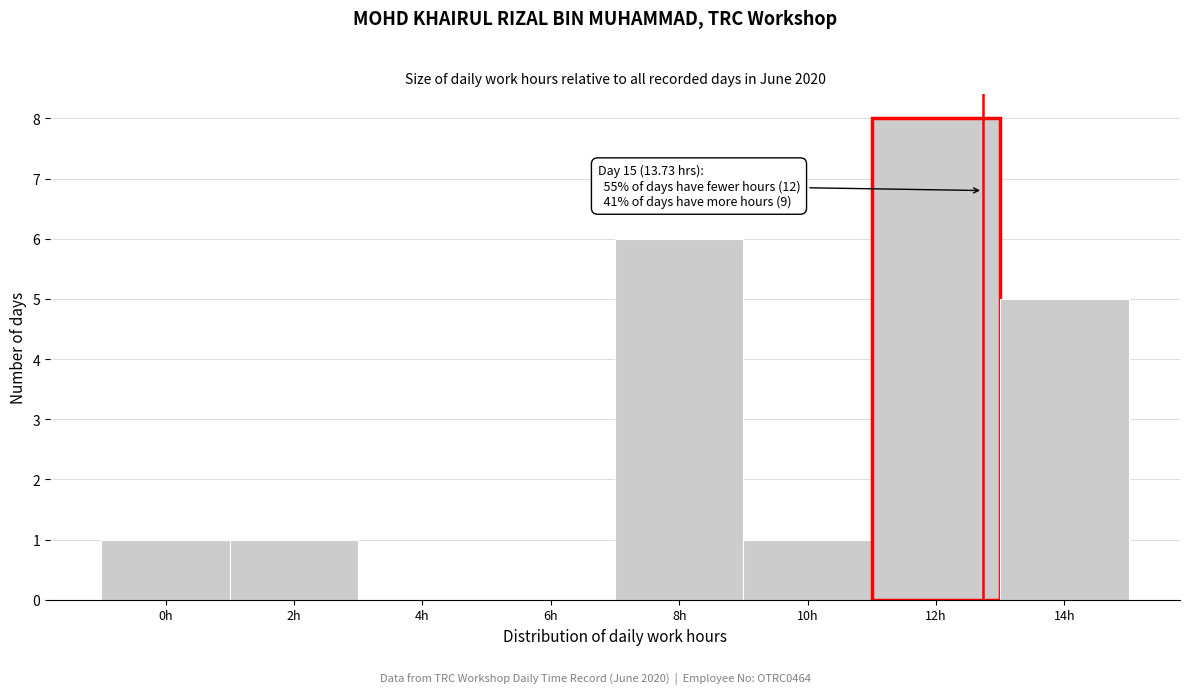

Reading right to left, what are all the values shown in this chart?

14h=5	12h=8	10h=1	8h=6	6h=0	4h=0	2h=1	0h=1